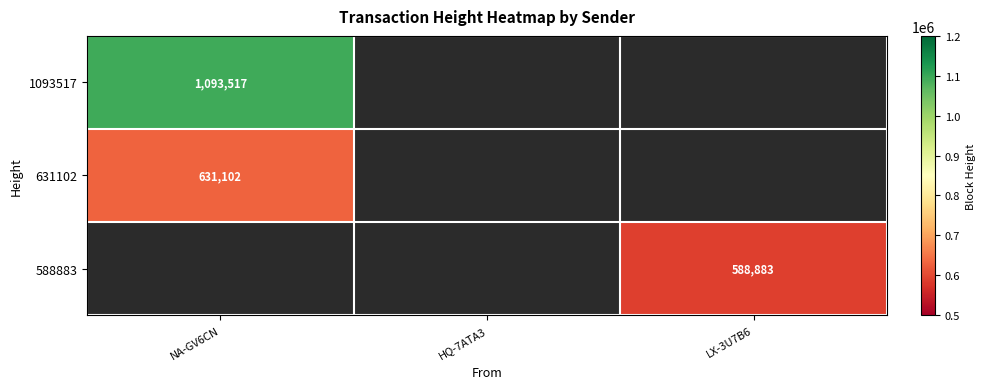

The value of 631102 at NA-GV6CN is 631102. True or false?

True